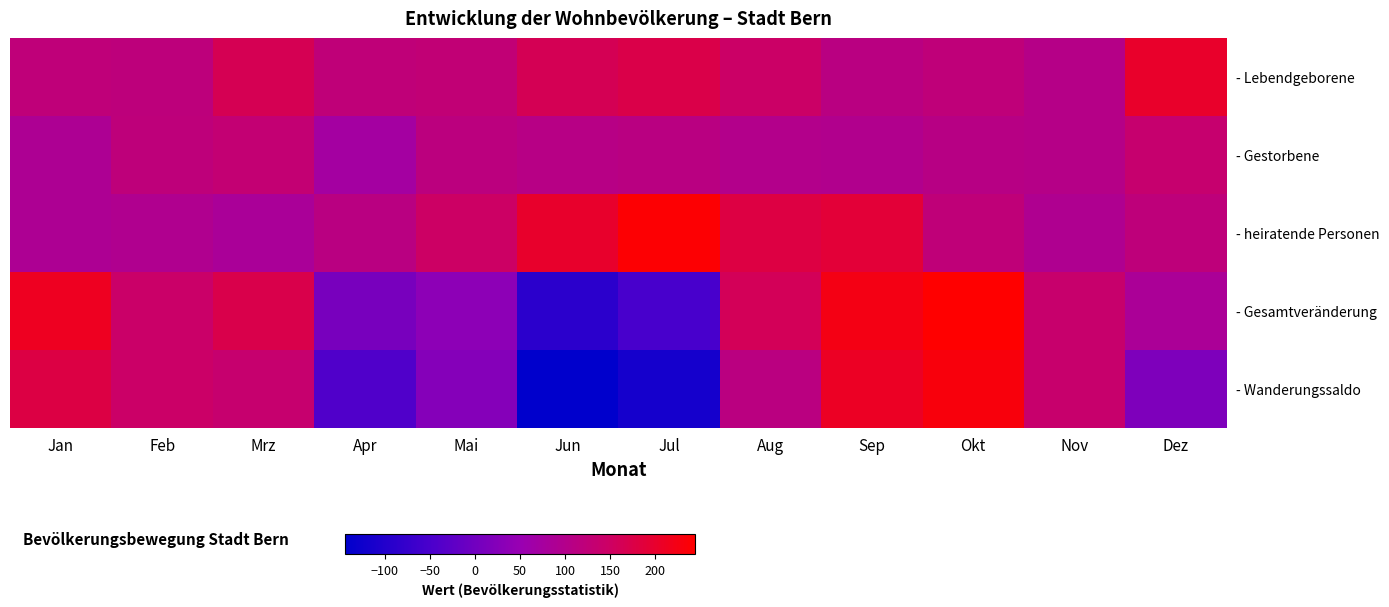

Which series has the widest spread of values?

- Wanderungssaldo